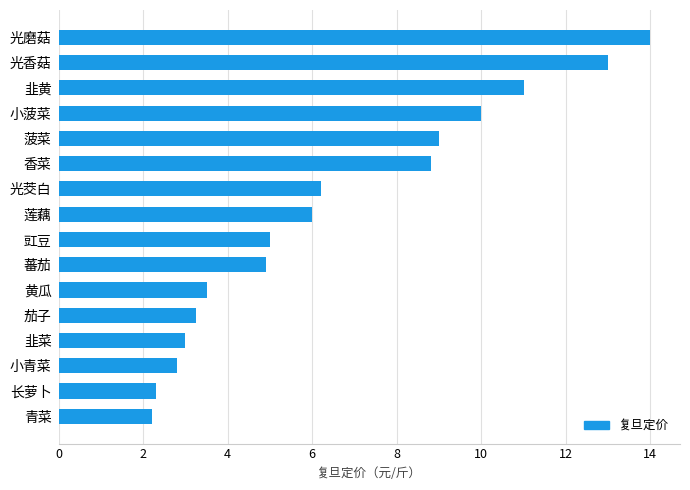

How many series are shown in this chart?

1